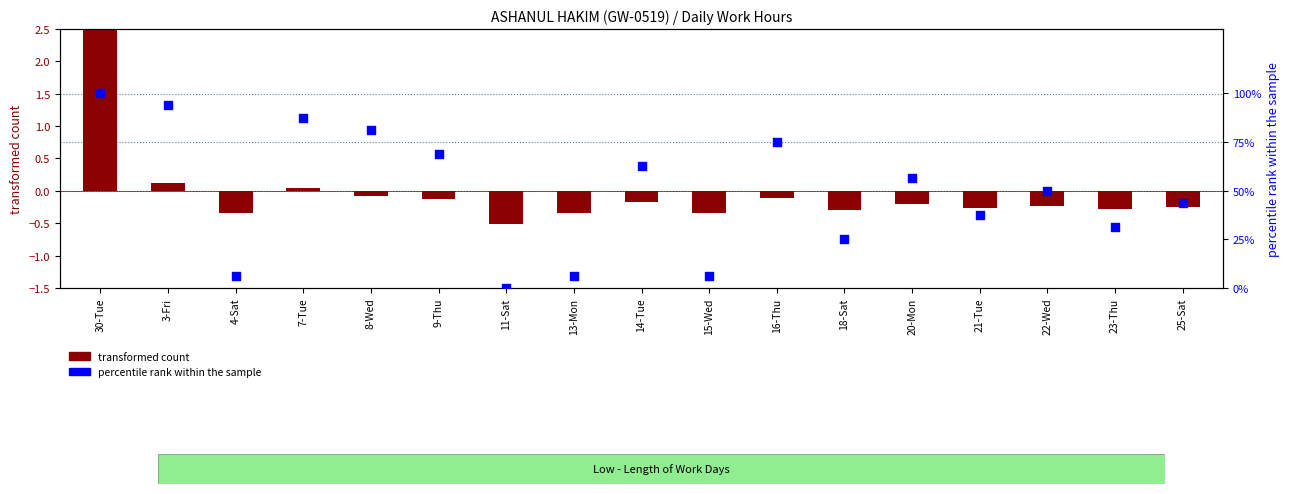

What is the total value across all series at 9-Thu?

68.6